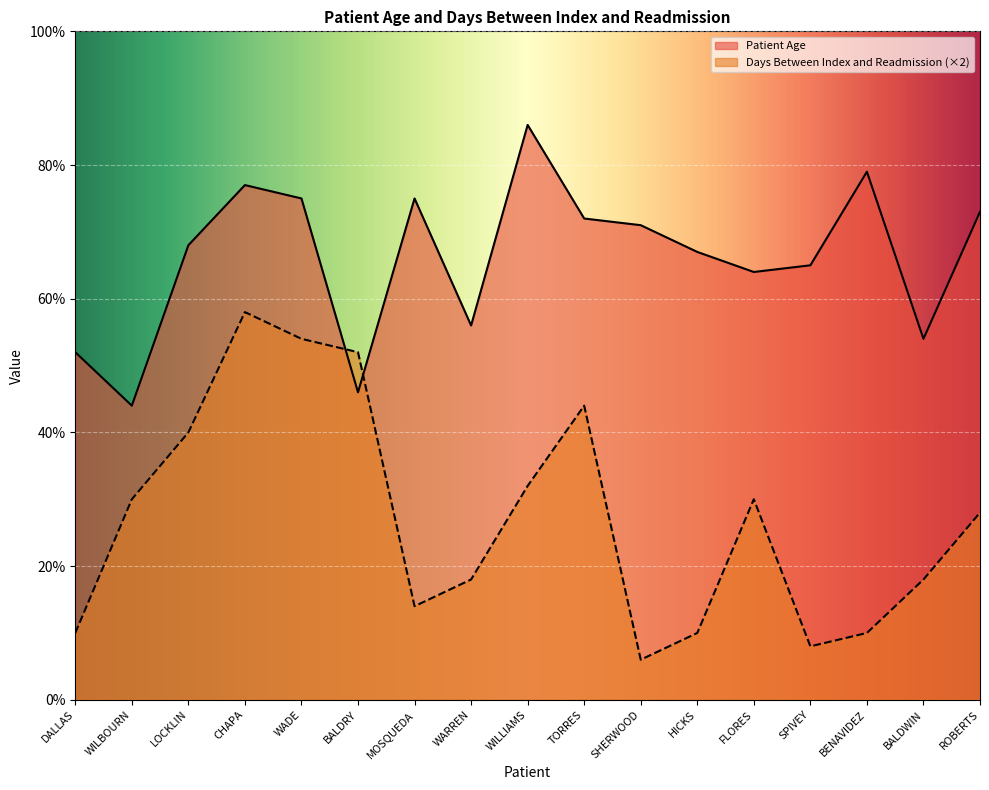

The value of Patient Age at BALDRY is 77. True or false?

False